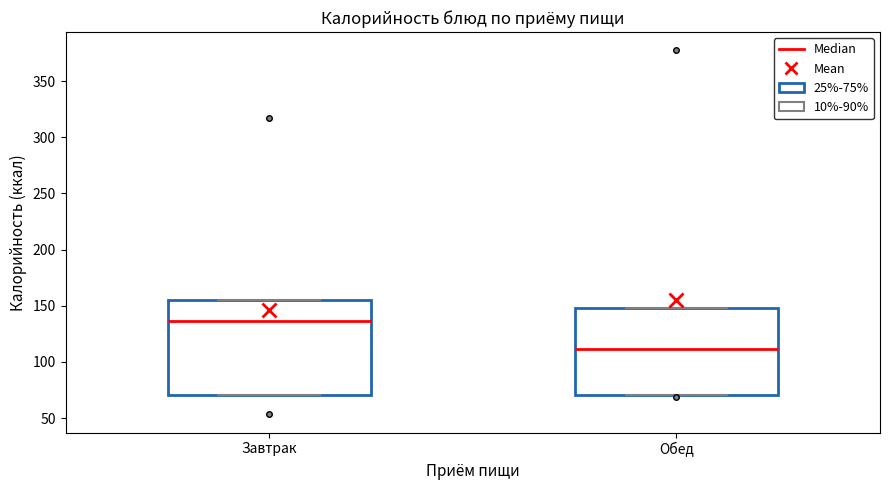

Reading left to right, read every box against the y-axis: the position of its median line, the range the box covers, and the ends of its whiskers. The values are not printed on the chart, so give them approximately, as read against the axis.

Завтрак: median 135, box 70 to 155, whiskers 70 to 155
Обед: median 110, box 70 to 150, whiskers 70 to 150